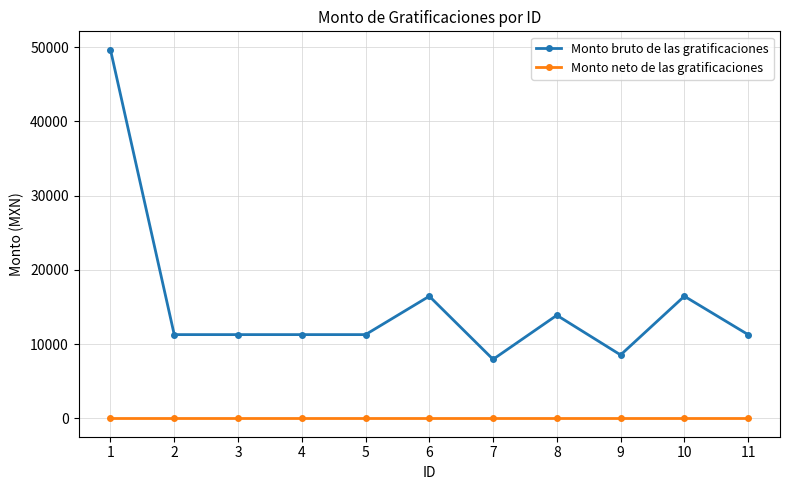

How many categories are shown in the chart?

11